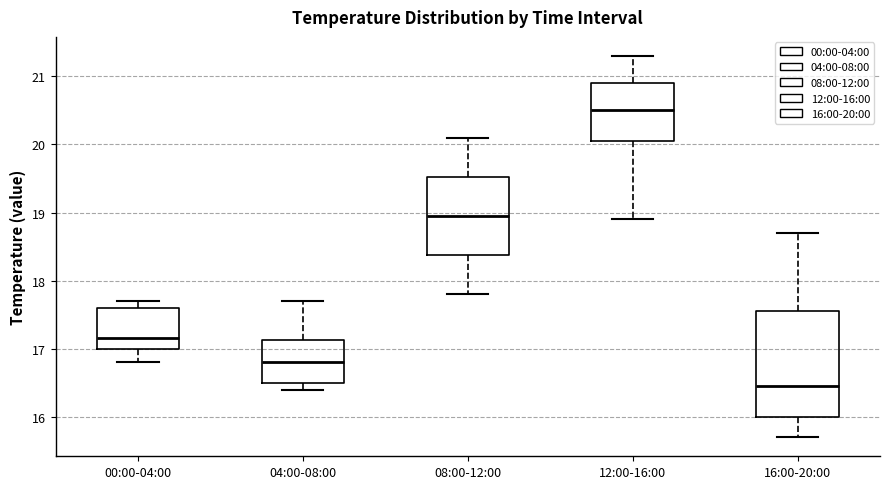

Which box is the tallest, from its lower edge to its upper edge?

16:00-20:00